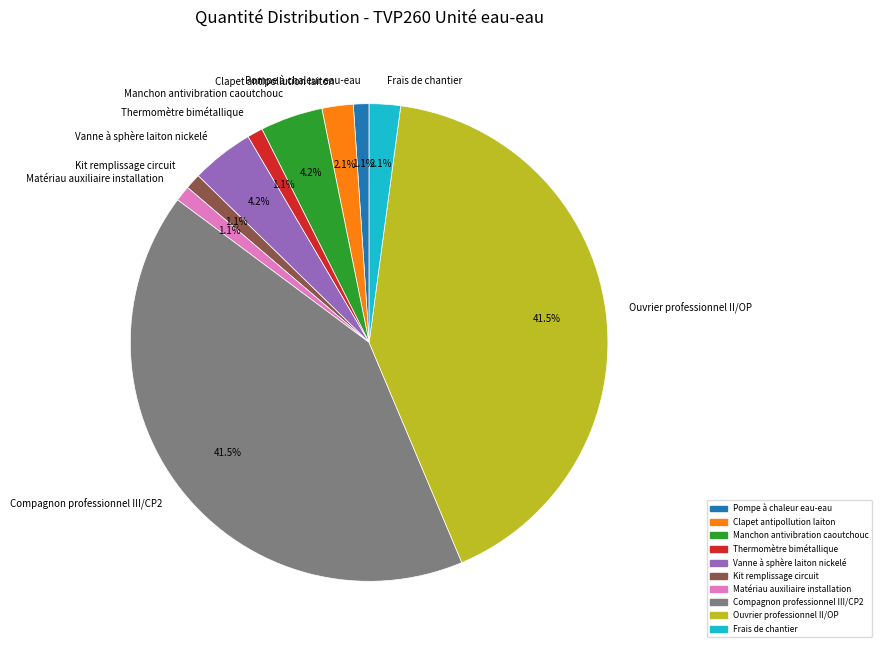

To the nearest percent, what portion does Clapet antipollution laiton represent?

2%